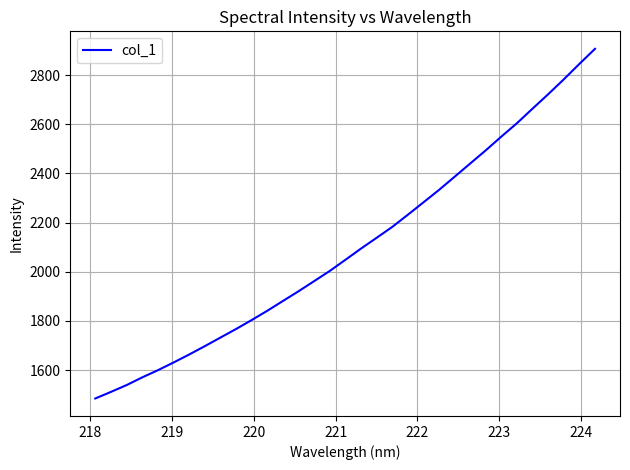

What is the maximum value shown in the chart?

2907.0